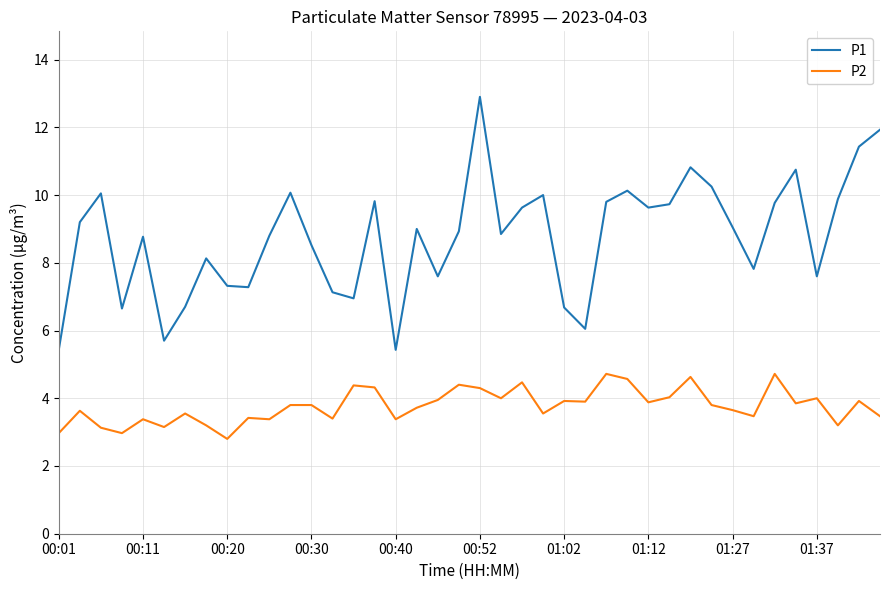

True or false: P2 and P1 intersect in this chart.

False